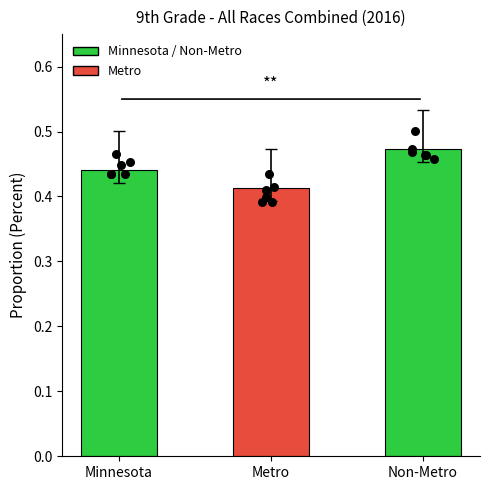

Which has a higher value, Minnesota or Non-Metro?

Non-Metro